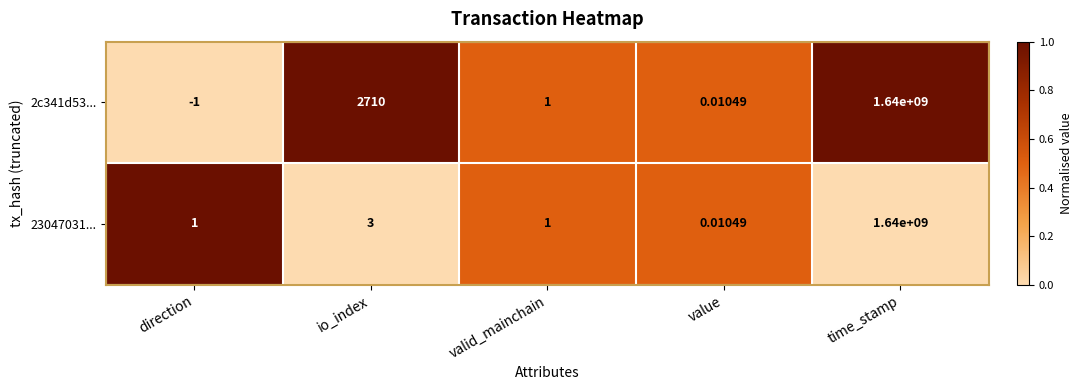

At which category is the sum across all series the highest?

time_stamp